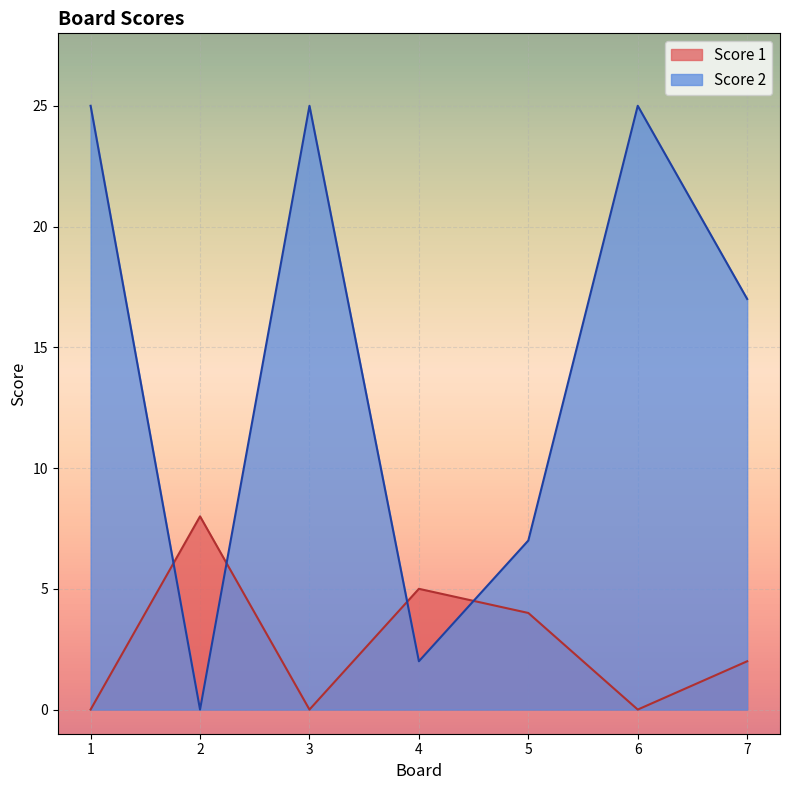

Is it true that Score 2 equals 13 at 3?

False